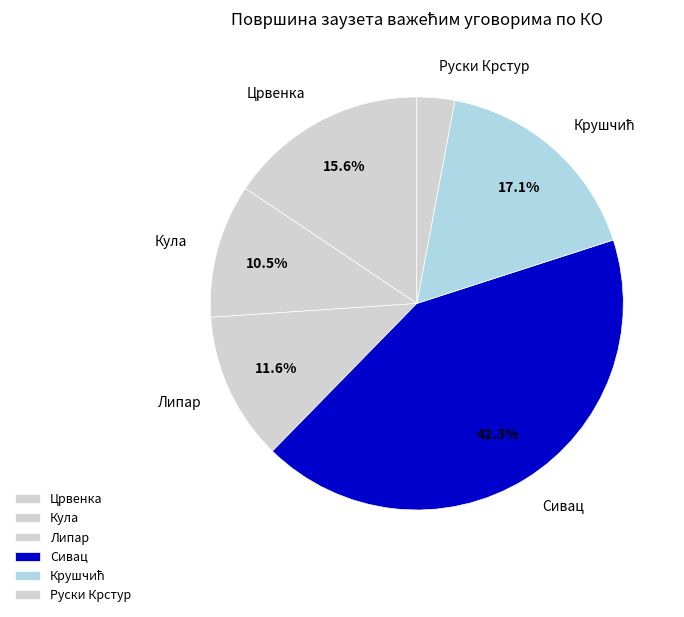

Between Црвенка and Сивац, which is larger?

Сивац